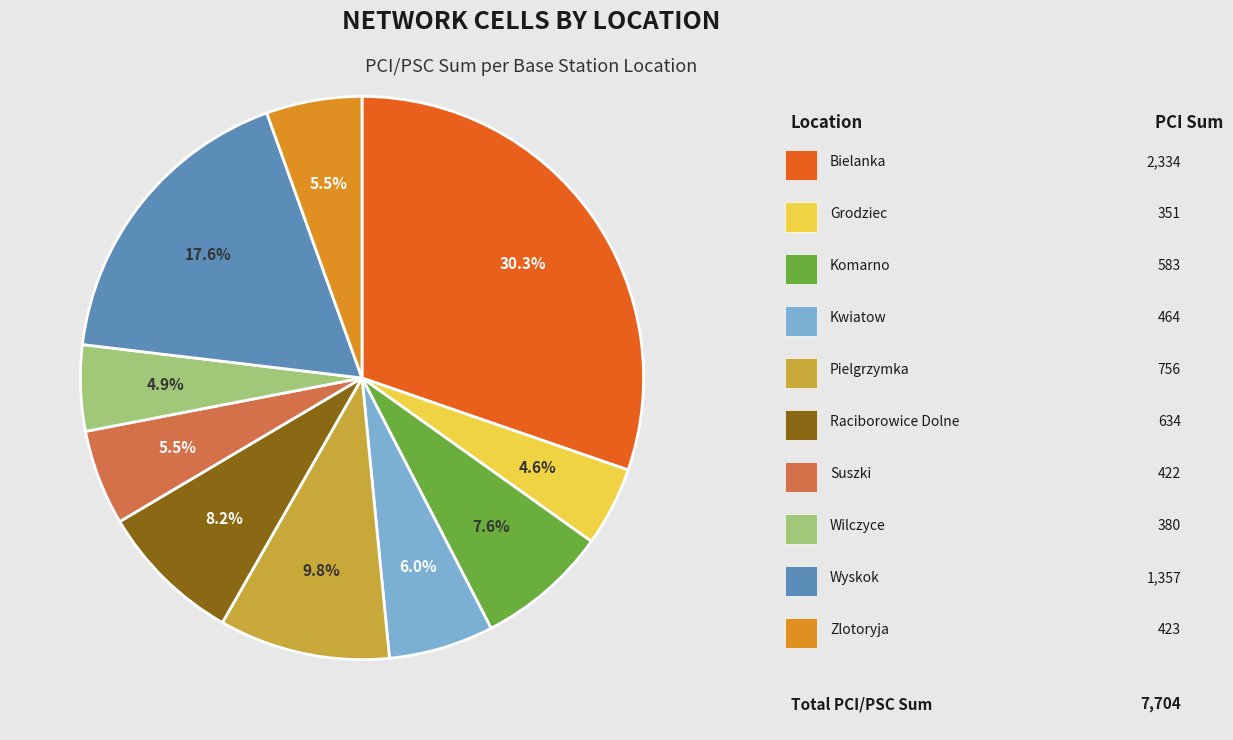

Is there any slice that represents more than half of the pie?

No